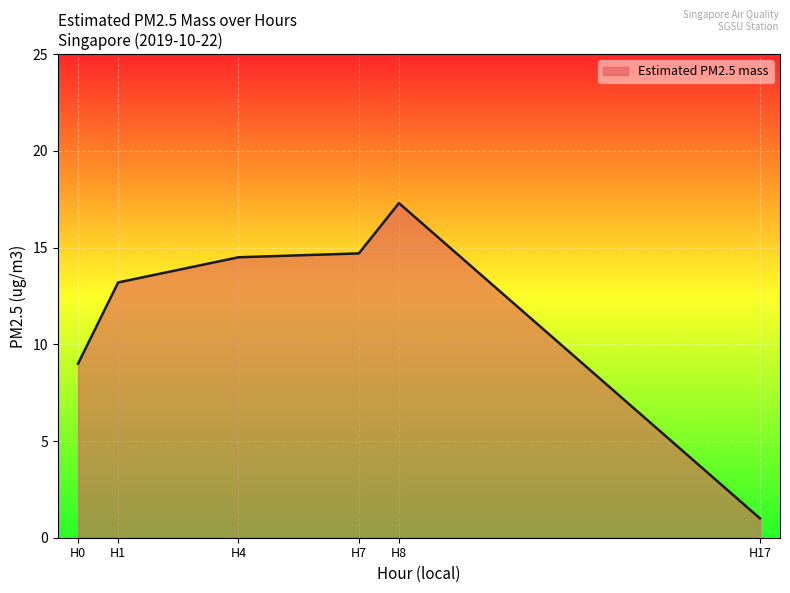

Which category has the lowest value across all series?

H17